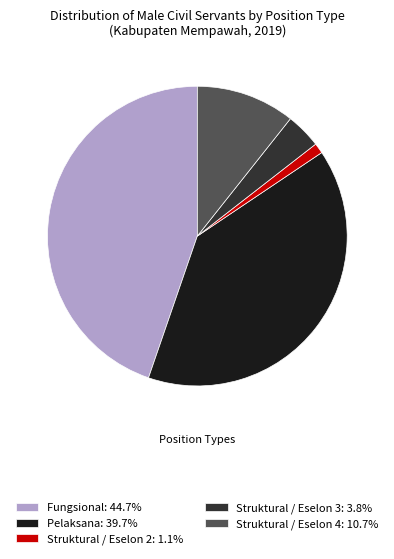

What is the ratio of the value at Struktural / Eselon 3: 3.8% to the value at Struktural / Eselon 4: 10.7%?

0.4